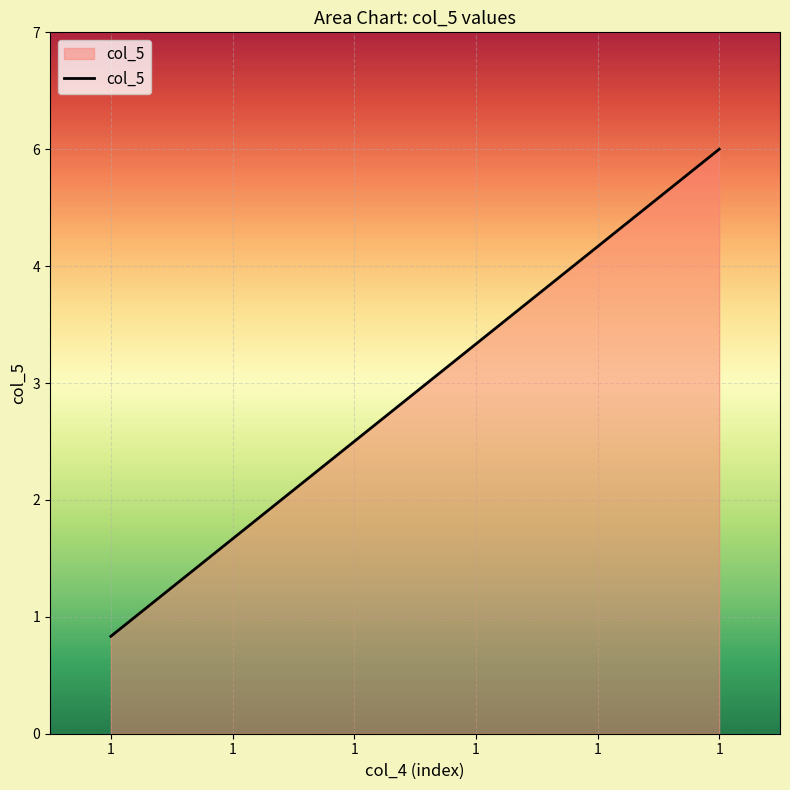

Is this an area chart (filled region under the line)?

Yes